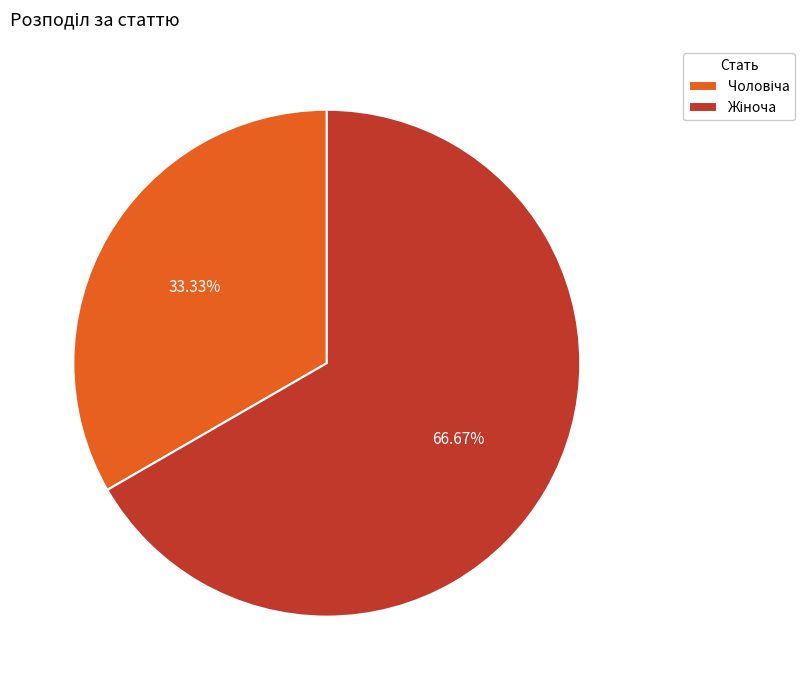

Is there a majority slice in this chart?

Yes